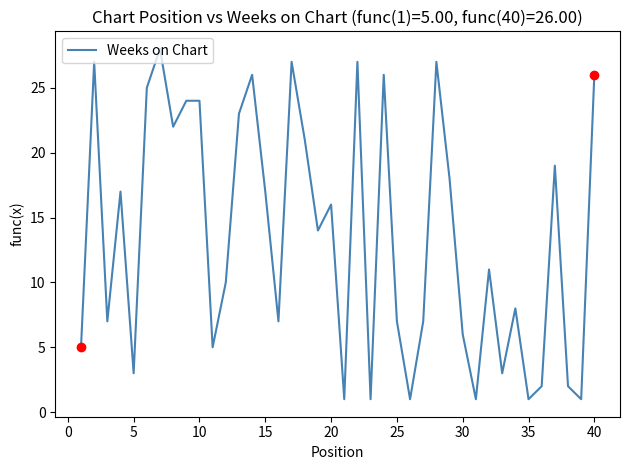

What is the difference between the maximum and minimum values?

27